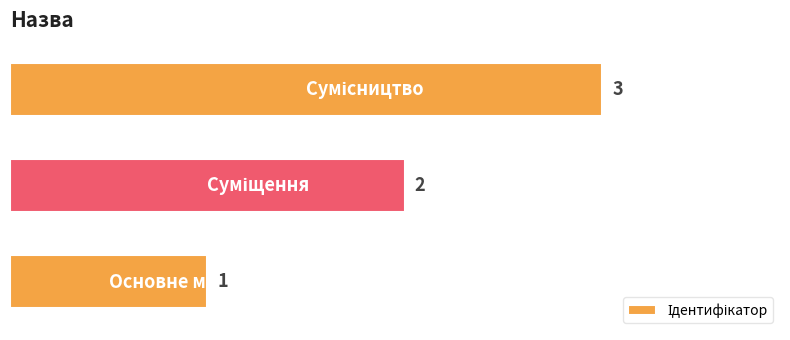

What is the greatest value displayed?

3